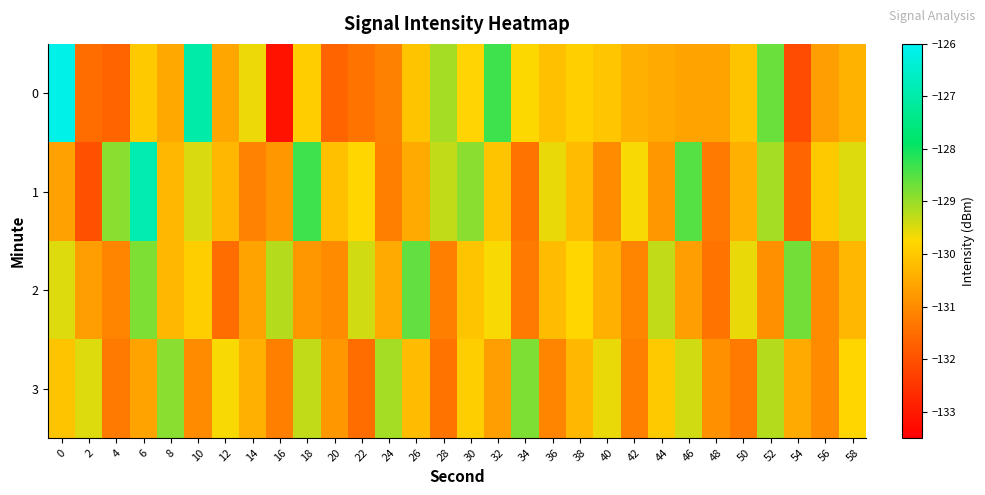

What is the greatest value displayed?

-126.2